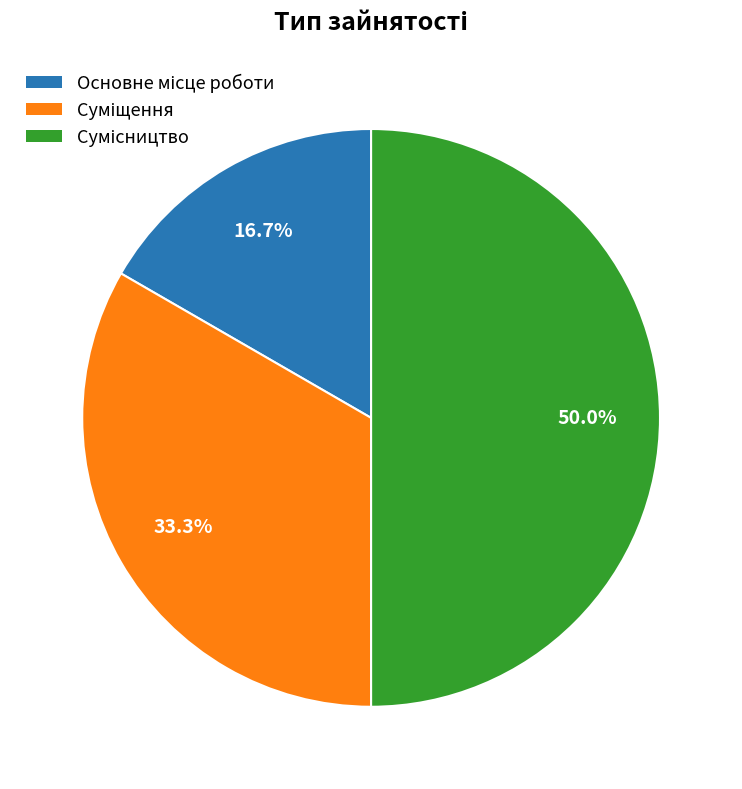

How many slices are in this pie chart?

3